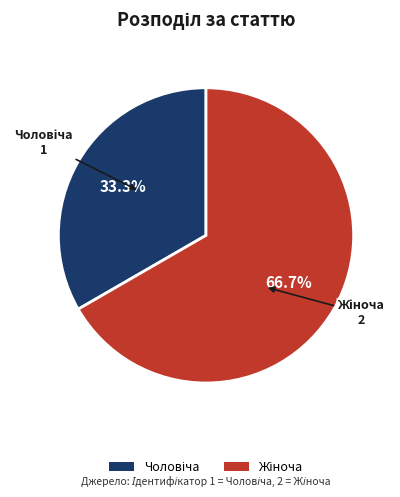

Is there a majority slice in this chart?

Yes